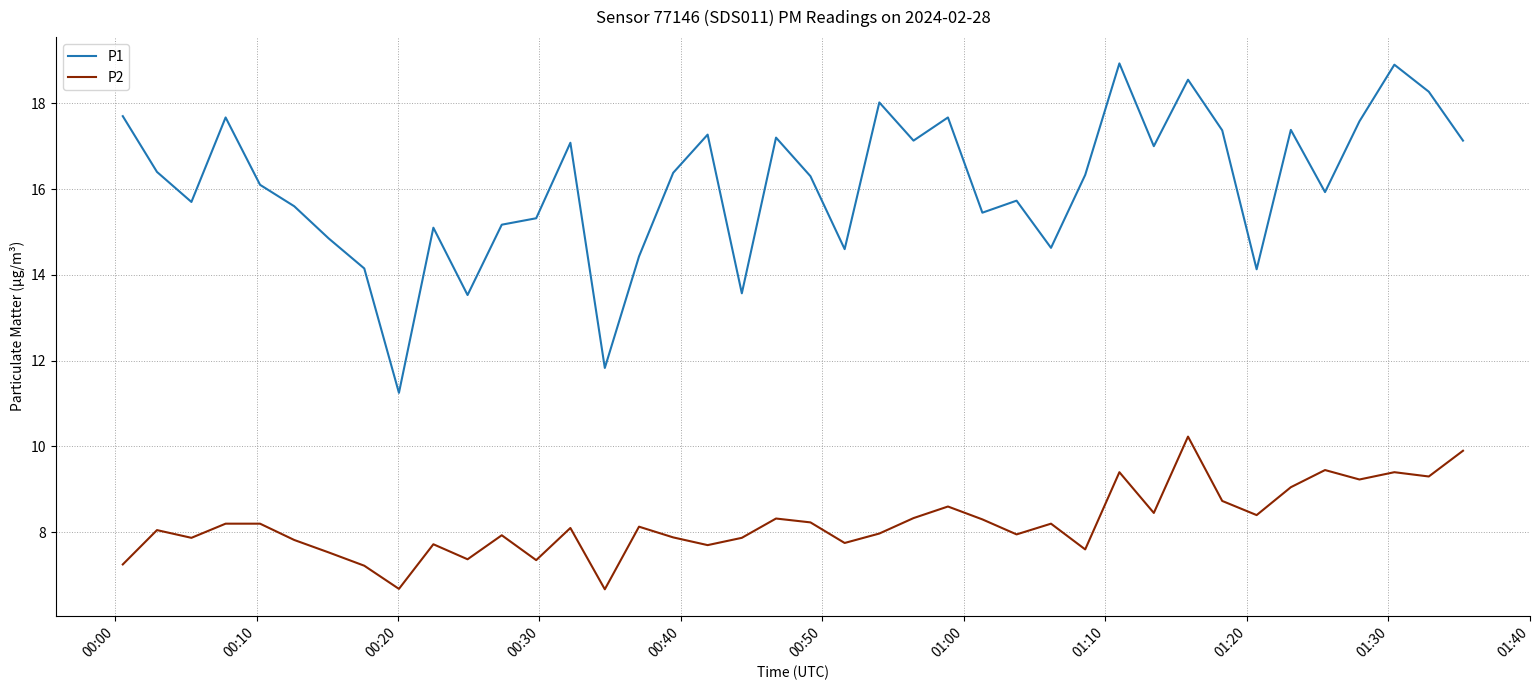

What are all the series names shown in the legend?

P1, P2